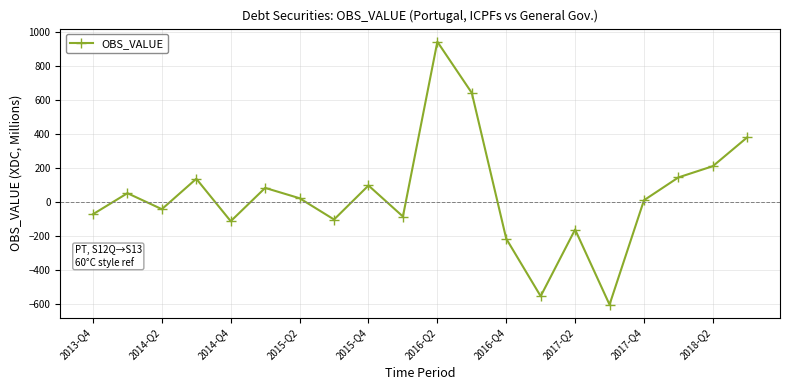

What is the maximum value shown in the chart?

940.6